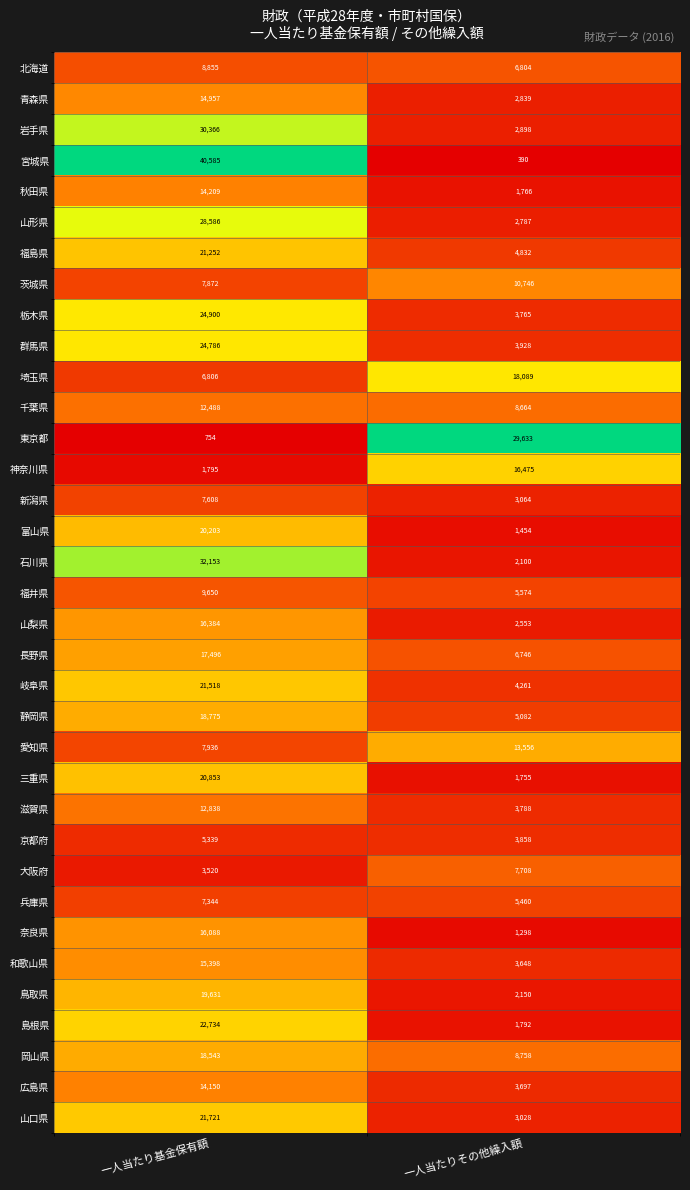

The 山形県 series shows 51068 at 一人当たり基金保有額. True or false?

False